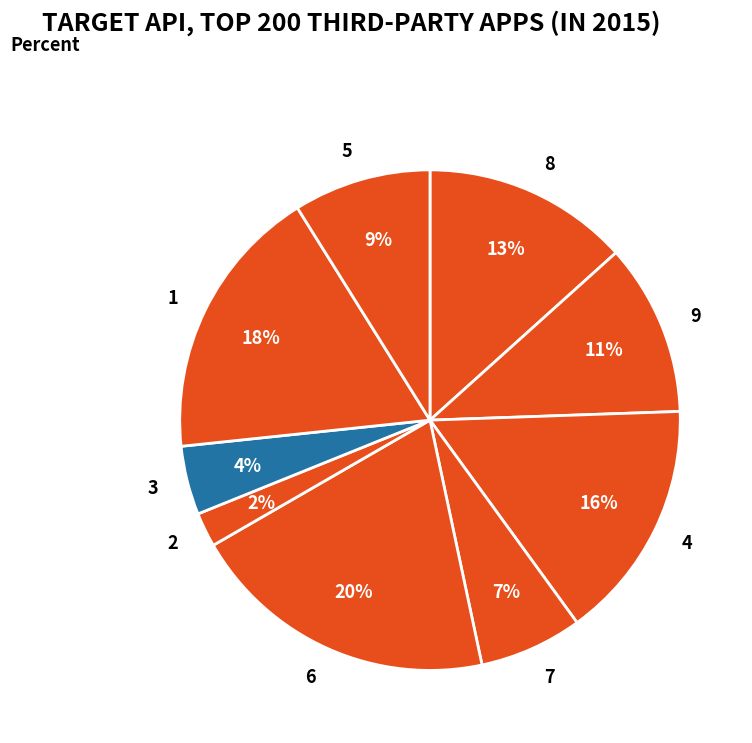

Do 3 and 5 together represent more than half of the pie?

No